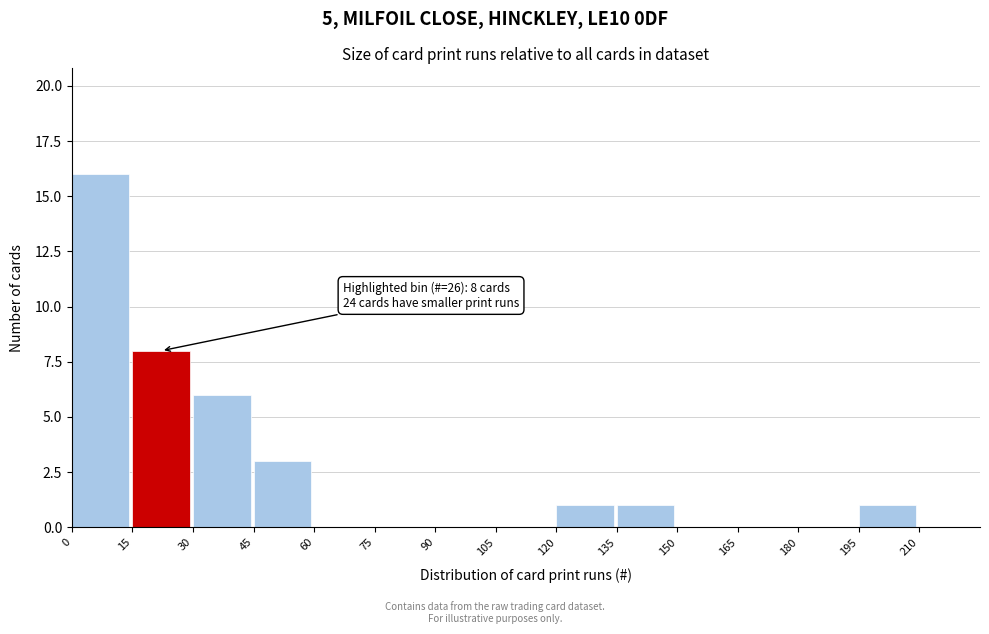

Which range on the x-axis has the tallest bar?

0 to 15